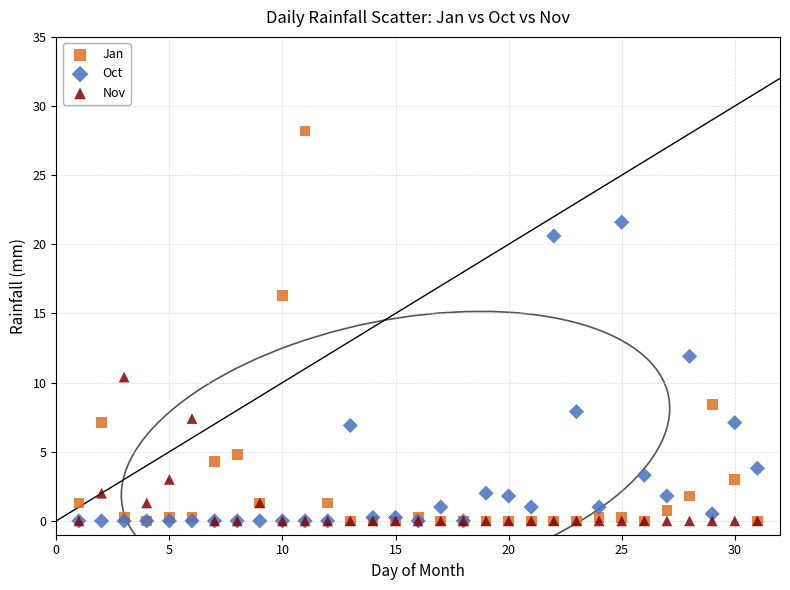

Which series has the largest Y range (max minus min)?

Jan